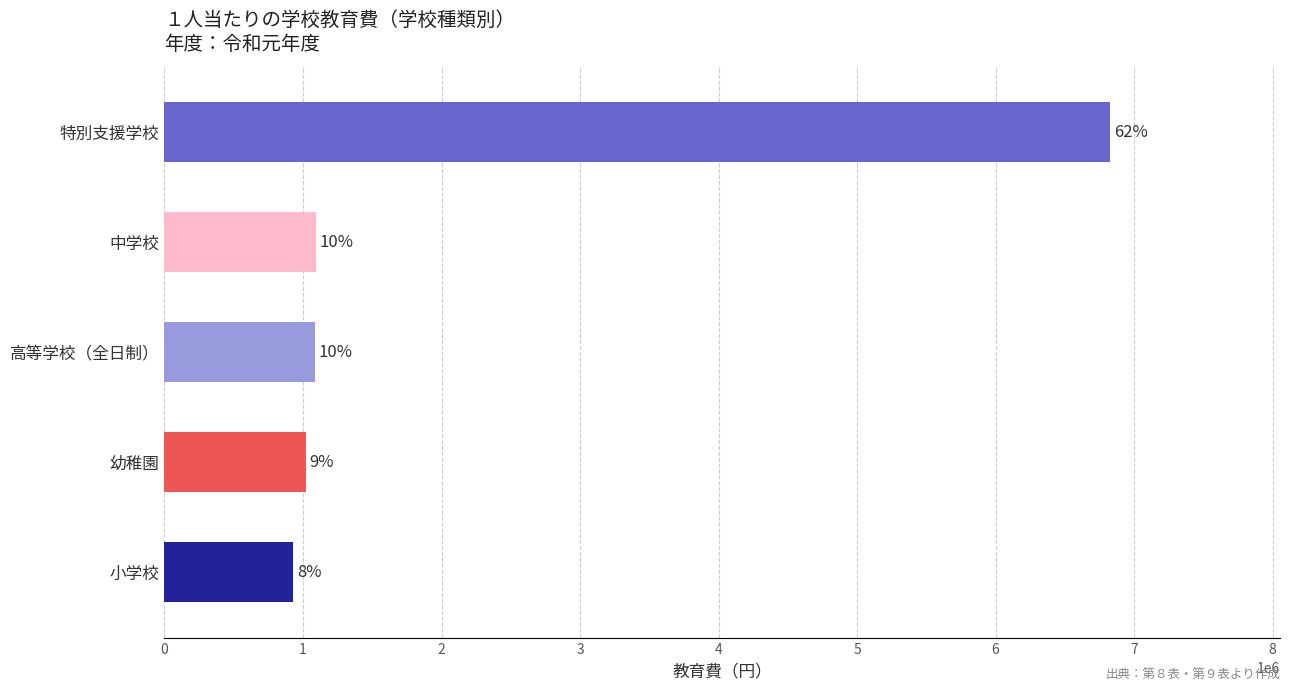

Does the chart contain stacked bars?

No